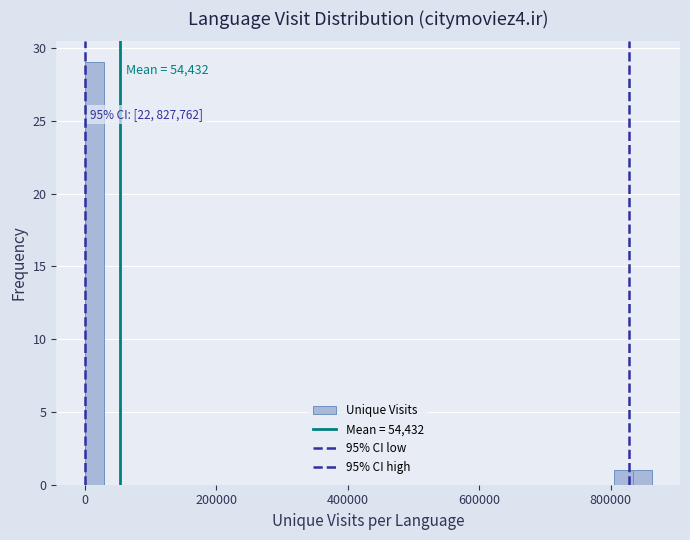

Read against the x-axis, roughly where is the centre of the tallest bar?

20000